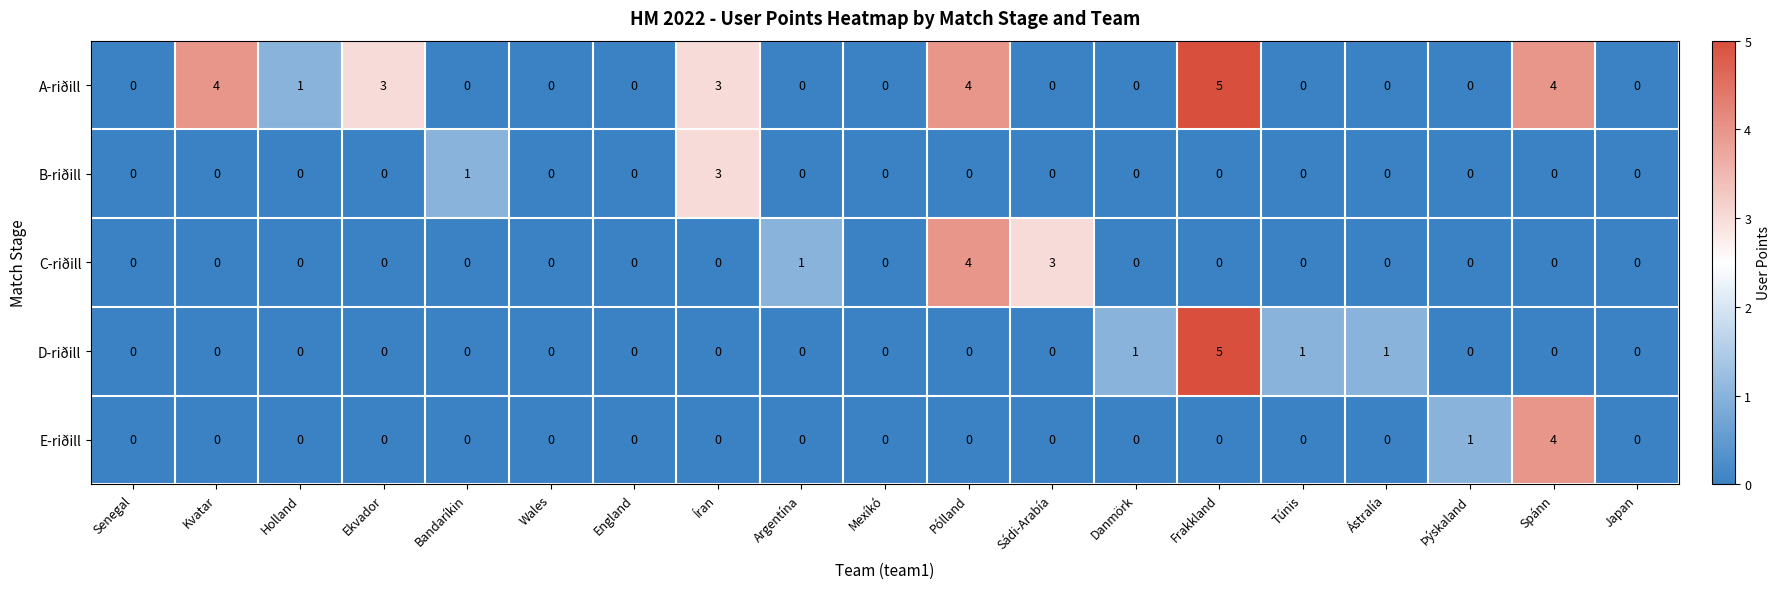

Is the value of C-riðill at Bandaríkin greater than the value of A-riðill at Íran?

No